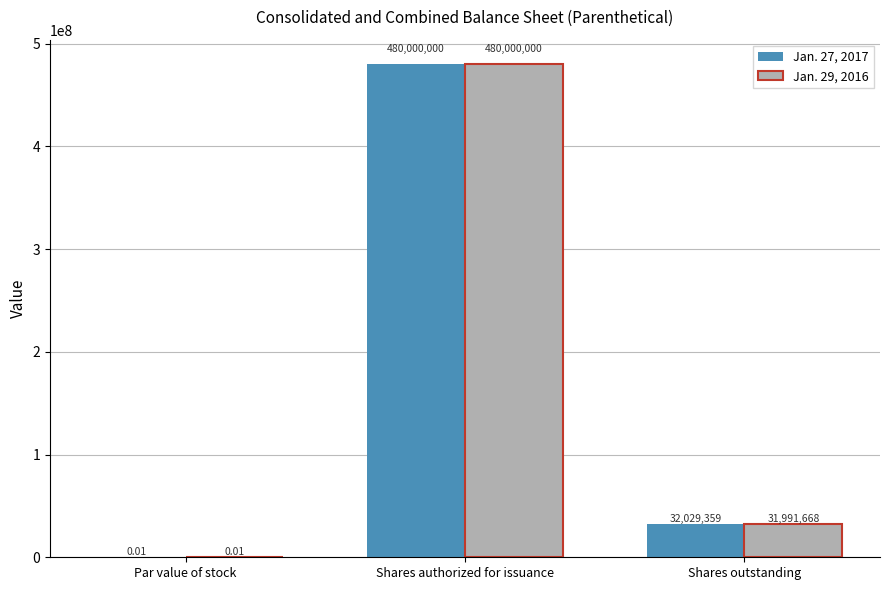

At which label does Jan. 27, 2017 first exceed 32029359?

Shares authorized for issuance